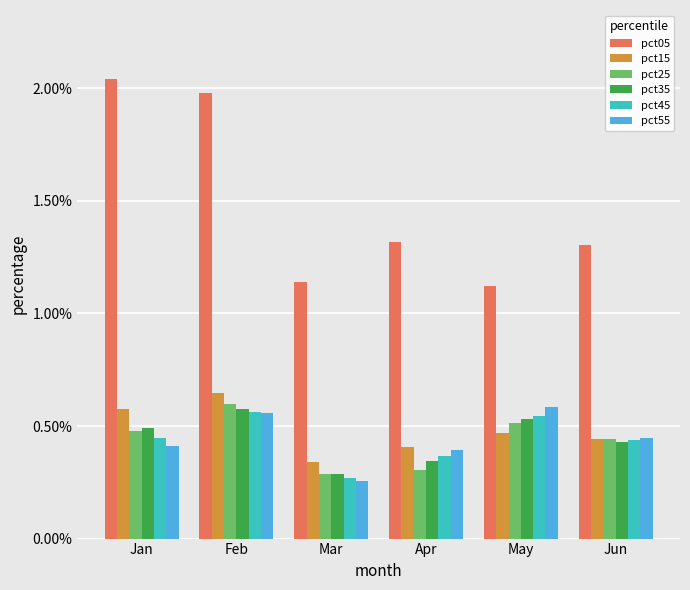

Between Apr and Jun, which series saw the biggest shift?

pct25